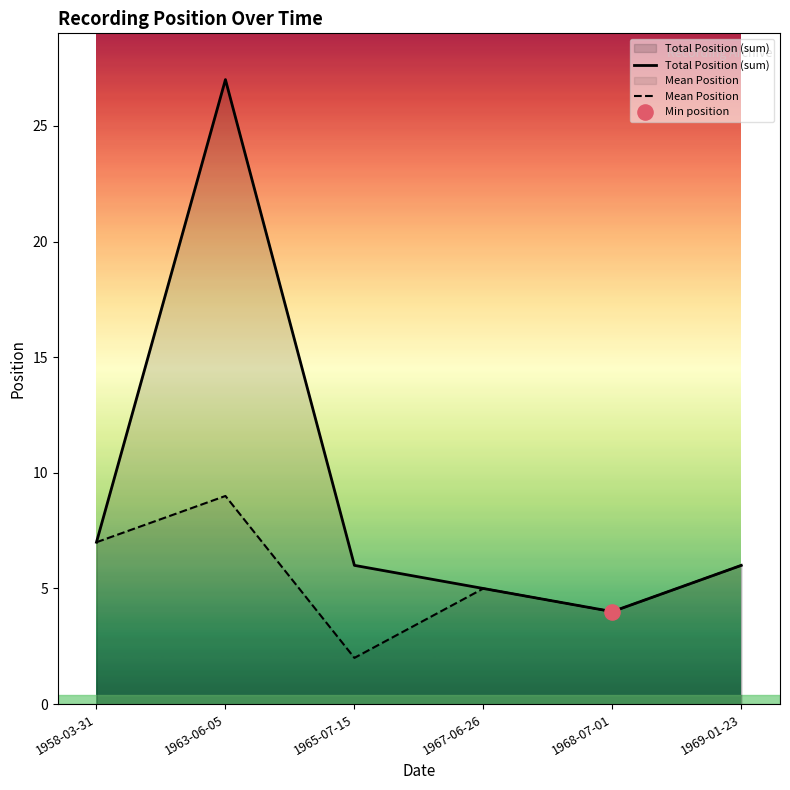

The value of Total Position (sum) at 1969-01-23 is 6. True or false?

True